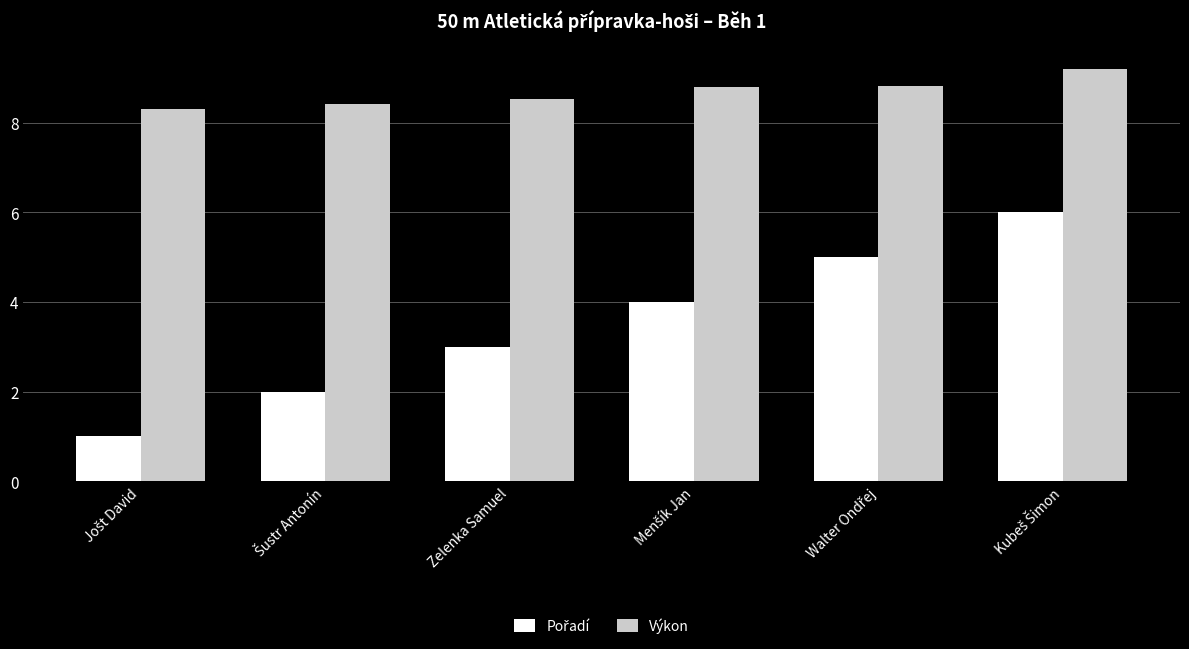

What is the greatest value displayed?

9.2